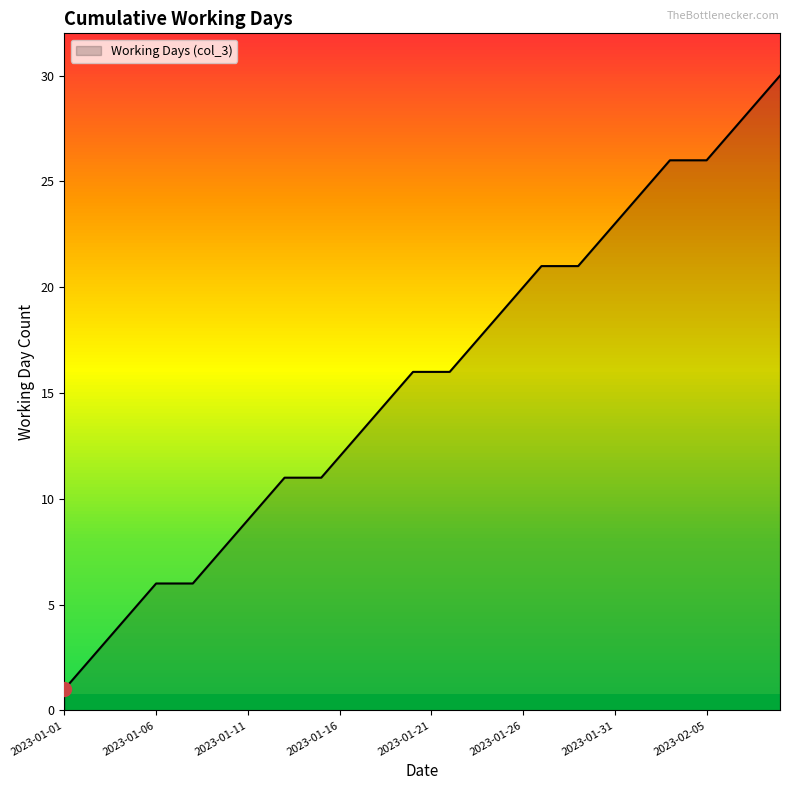

How many lines are shown in the chart?

1